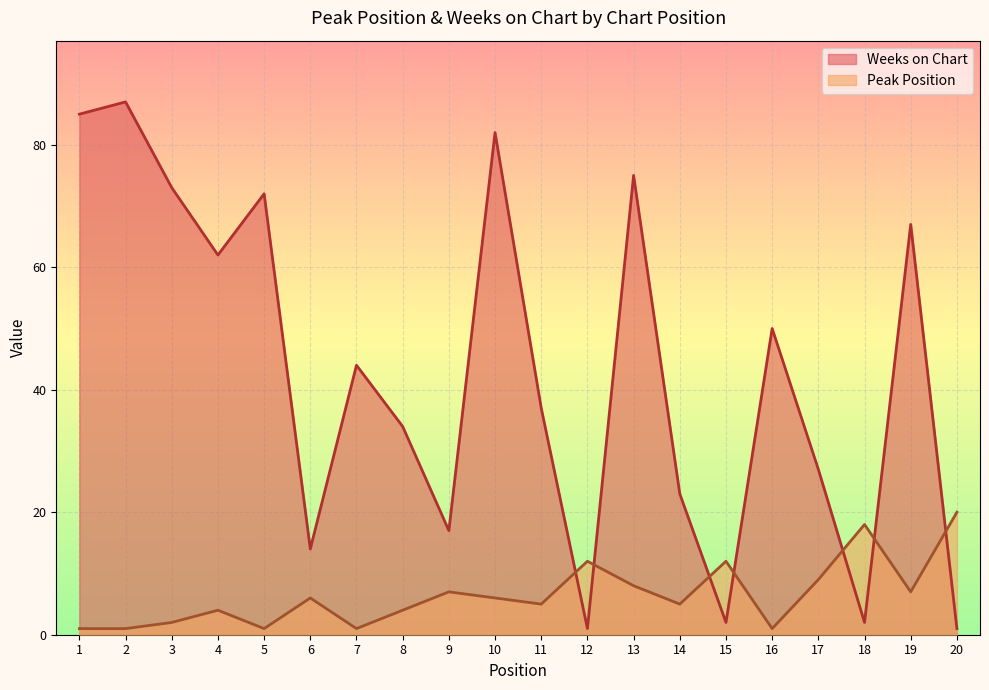

True or false: Weeks on Chart and Peak Position intersect in this chart.

True